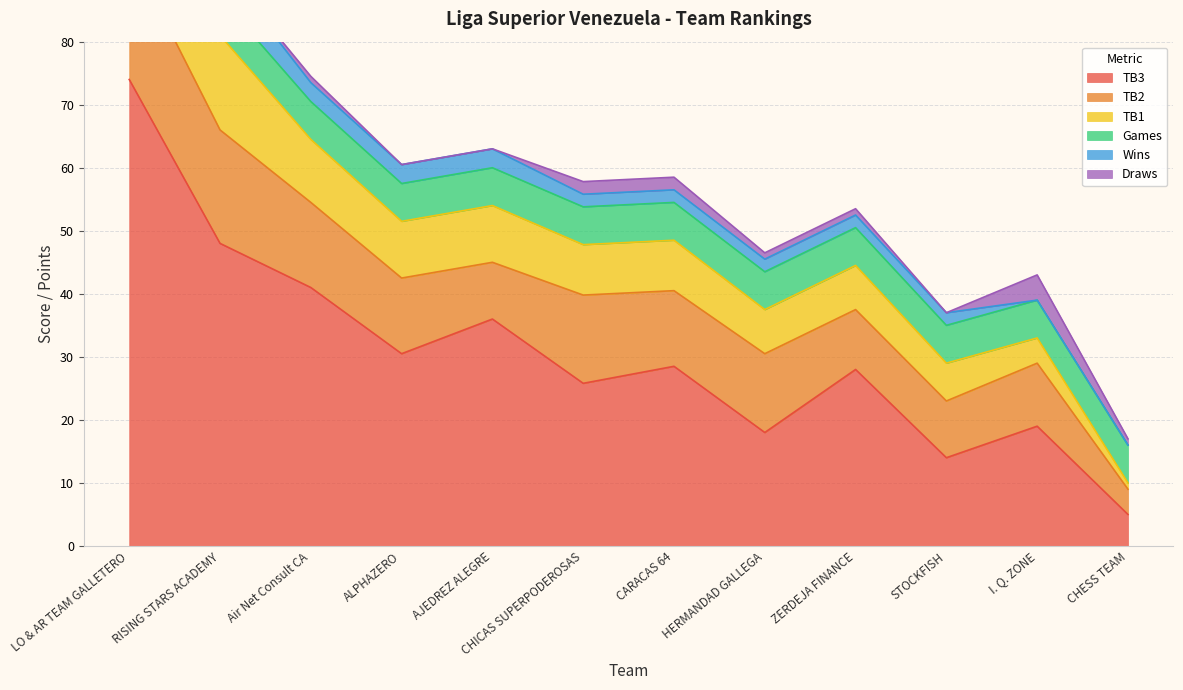

Between RISING STARS ACADEMY and HERMANDAD GALLEGA, which series saw the biggest shift?

TB3